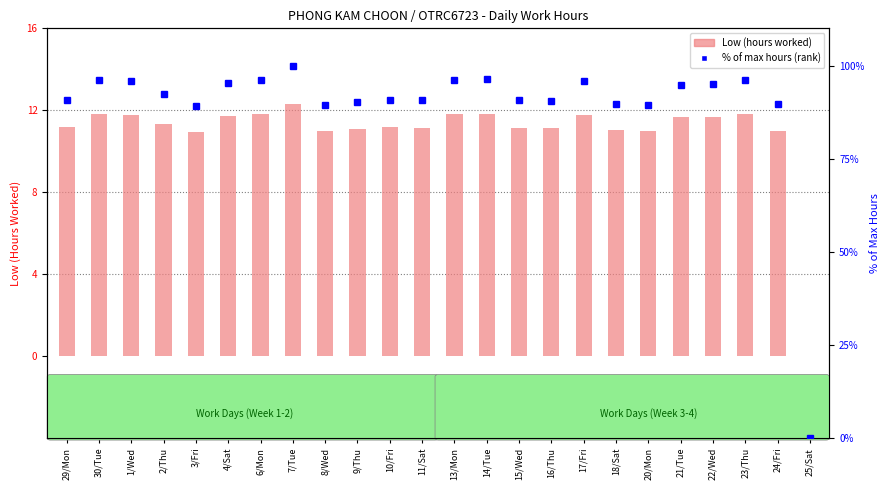

Which series has the widest spread of values?

% of max hours (rank)